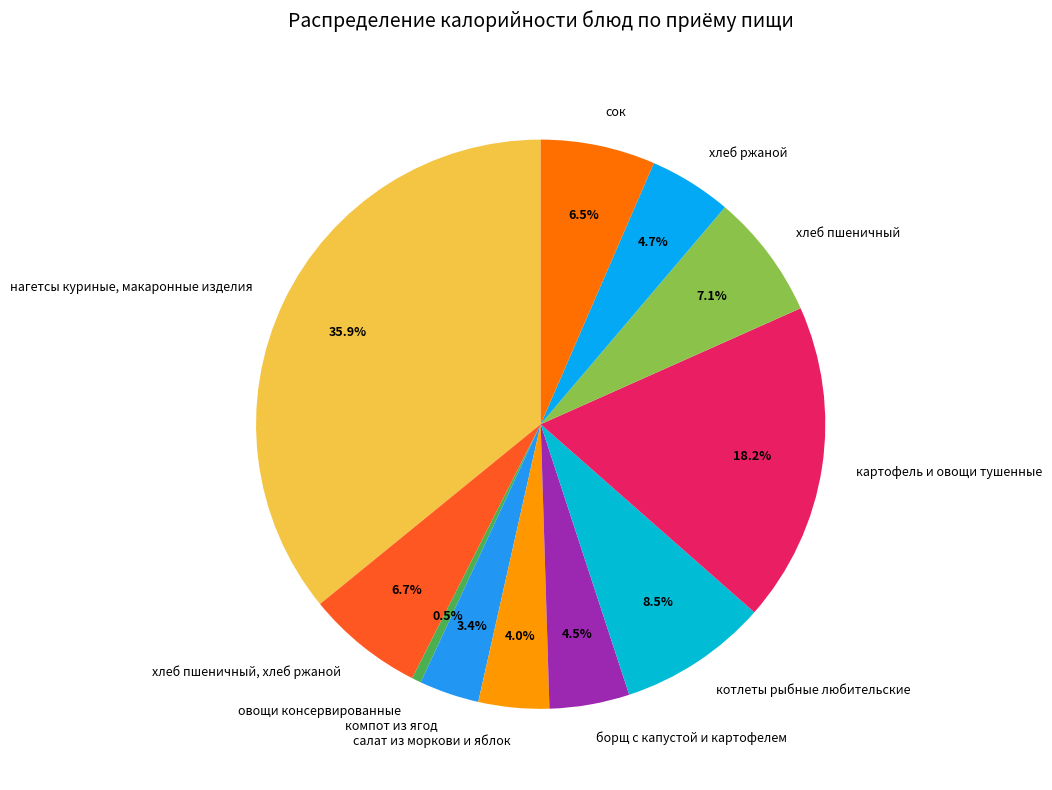

Does хлеб пшеничный, хлеб ржаной account for over 50% of the chart?

No